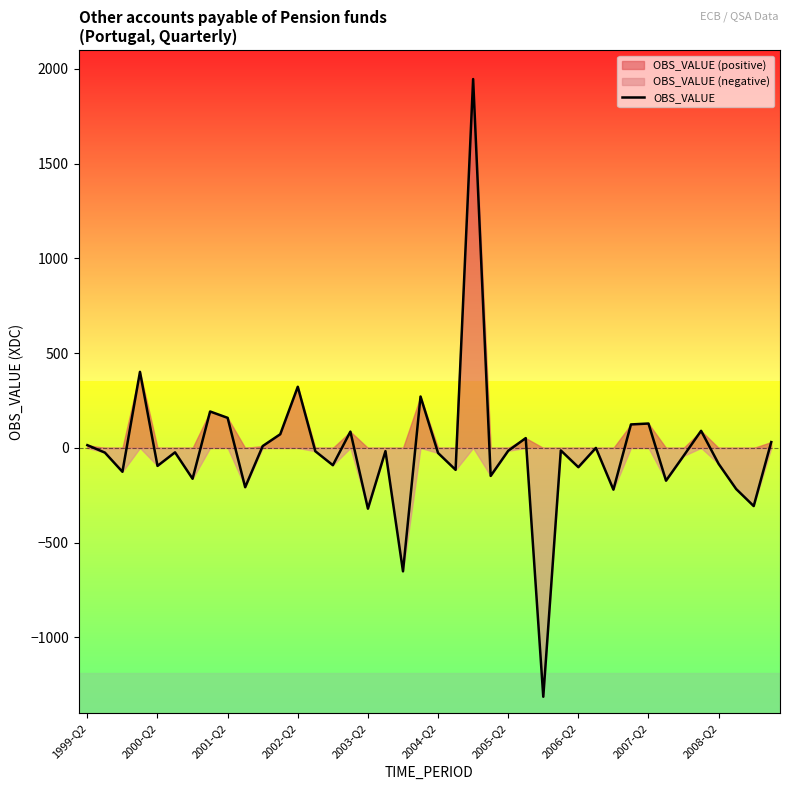

How many categories are shown in the chart?

40